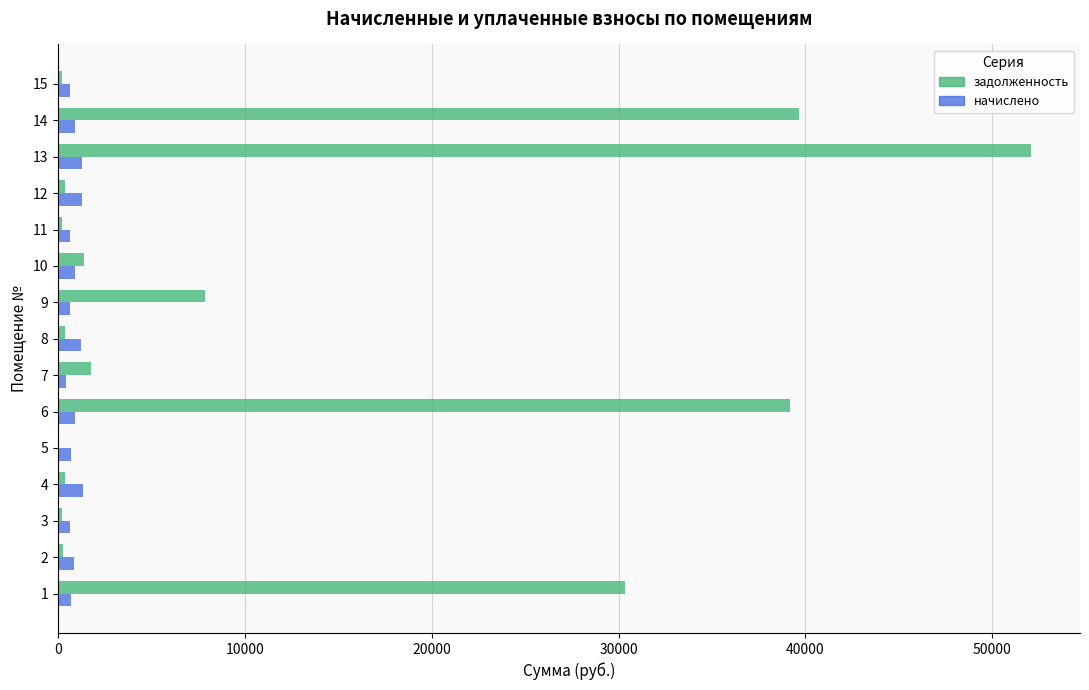

What is the highest value of the задолженность series?

52083.7